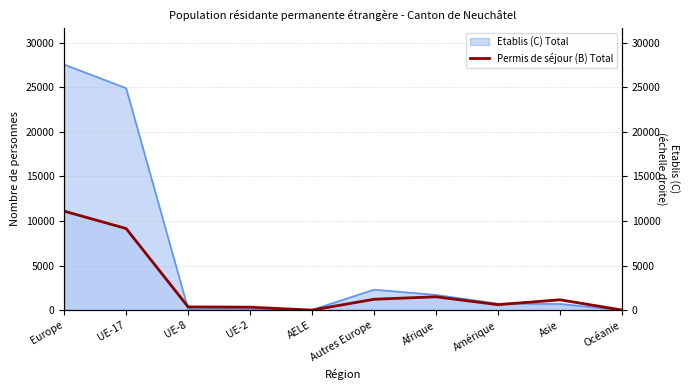

What is the difference between the second highest and second lowest values?

9143